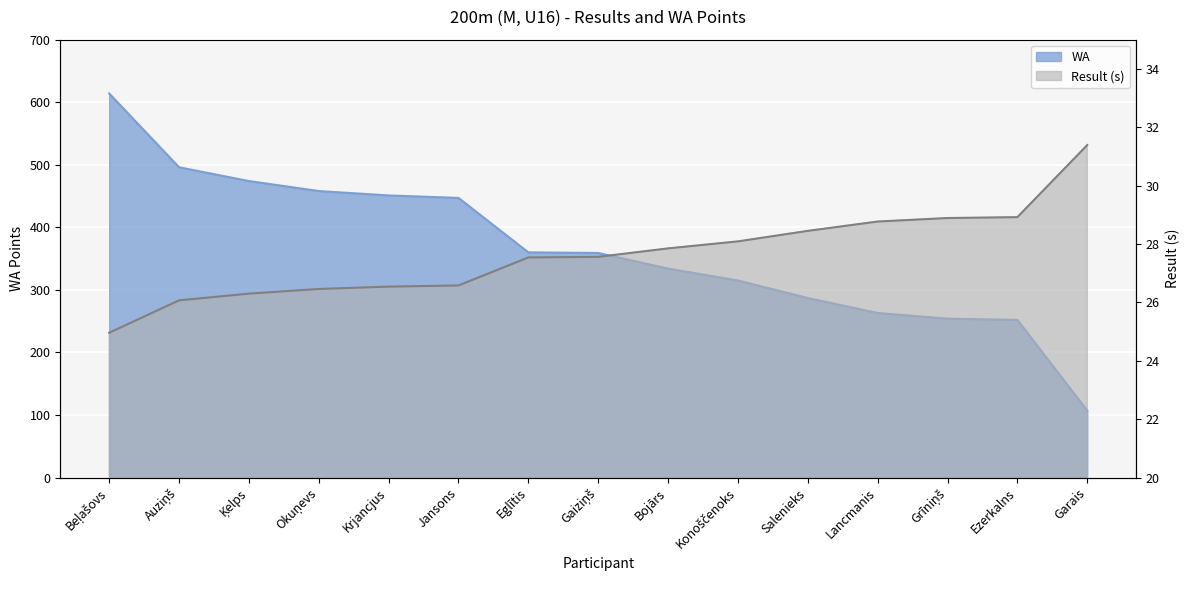

True or false: Result and WA intersect in this chart.

False